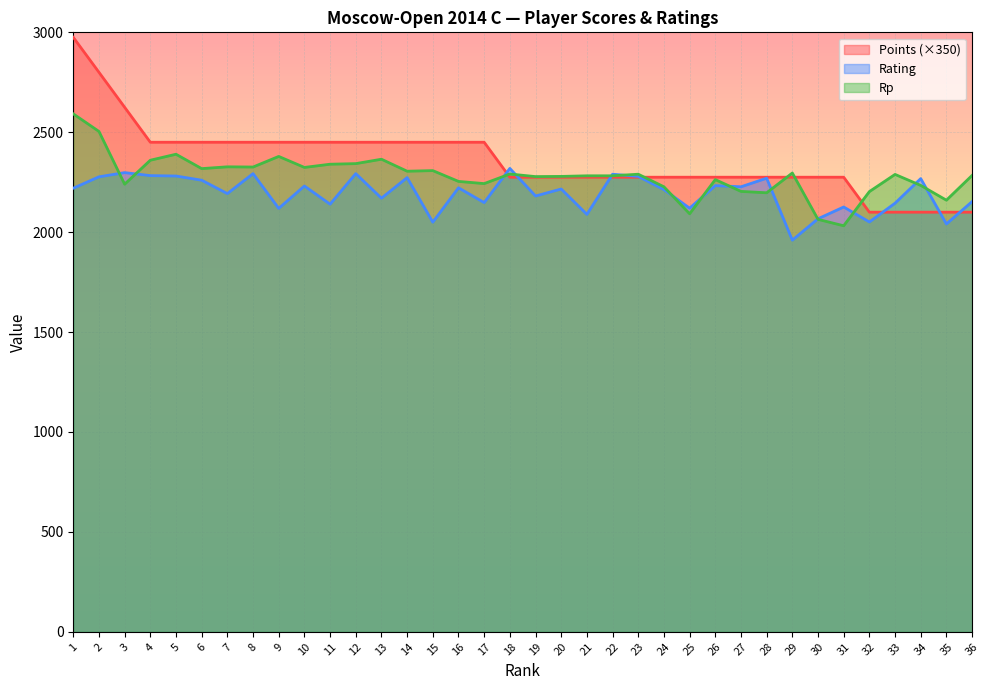

Where is the first local maximum for Rating?

3